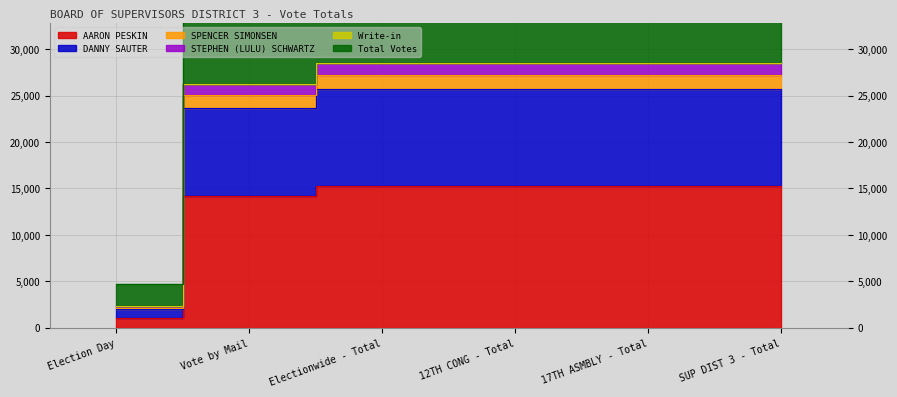

The Total Votes series shows 27176 at 12TH CONG - Total. True or false?

True